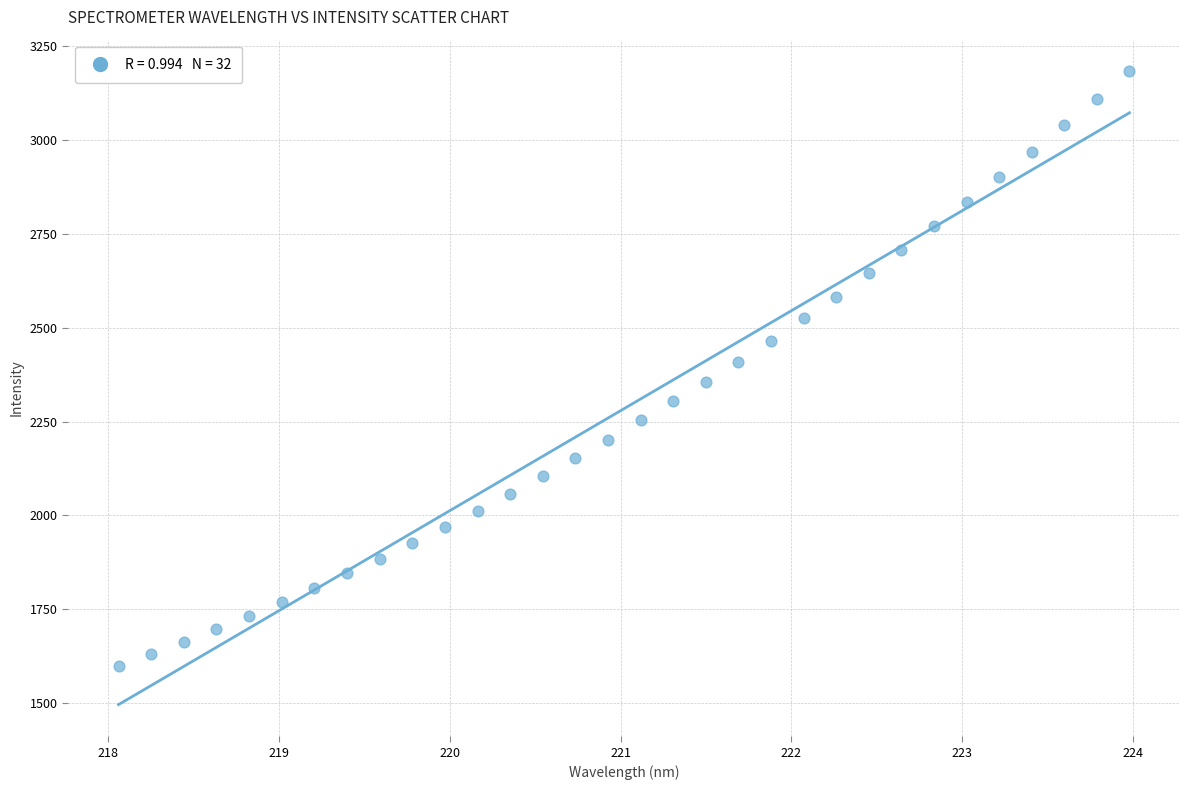

What is the range of X values (max minus min)?

5.9